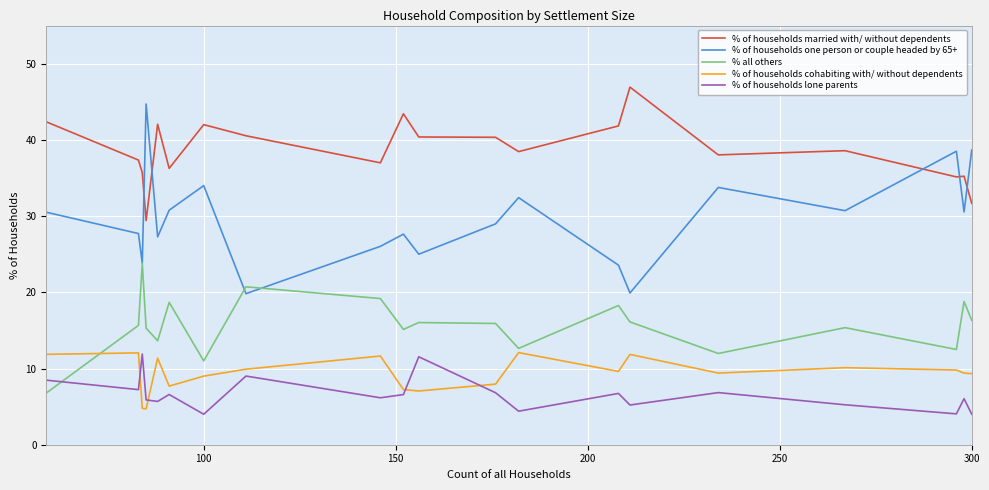

What is the lowest value of the % of households married with/ without dependents series?

29.4